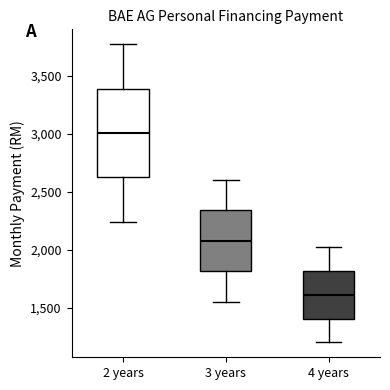

Reading left to right, transcribe this box plot: for each box, give where its median line is, the range the box spans, and where its two whiskers end, as read against the y-axis. The values are not printed on the chart, so give them approximately, as read against the axis.

2 years: median 3000, box 2650 to 3400, whiskers 2250 to 3750
3 years: median 2100, box 1800 to 2350, whiskers 1550 to 2600
4 years: median 1600, box 1400 to 1800, whiskers 1200 to 2000